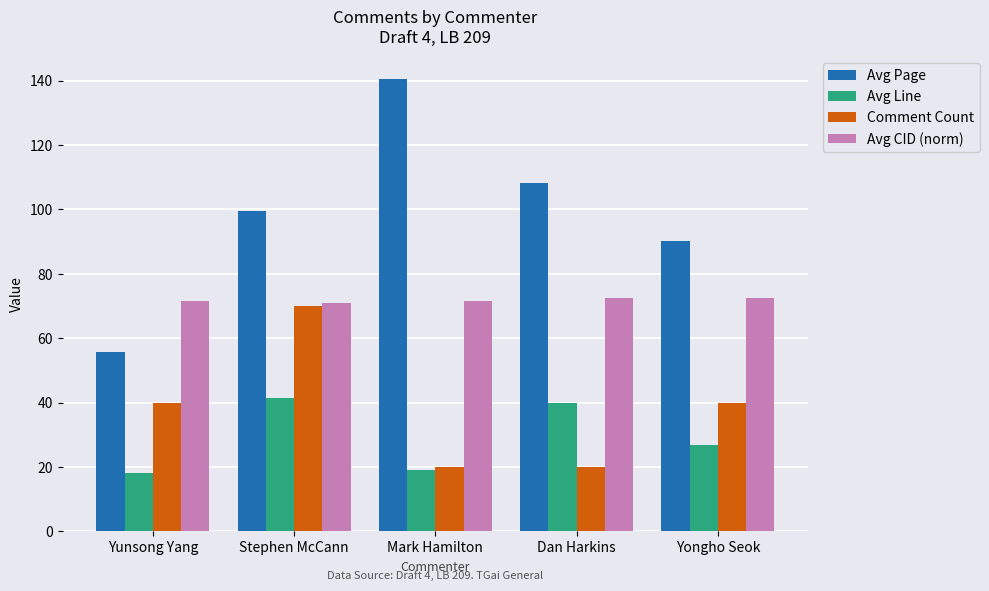

True or false: Avg Line has a value of 40.0 at Dan Harkins.

True